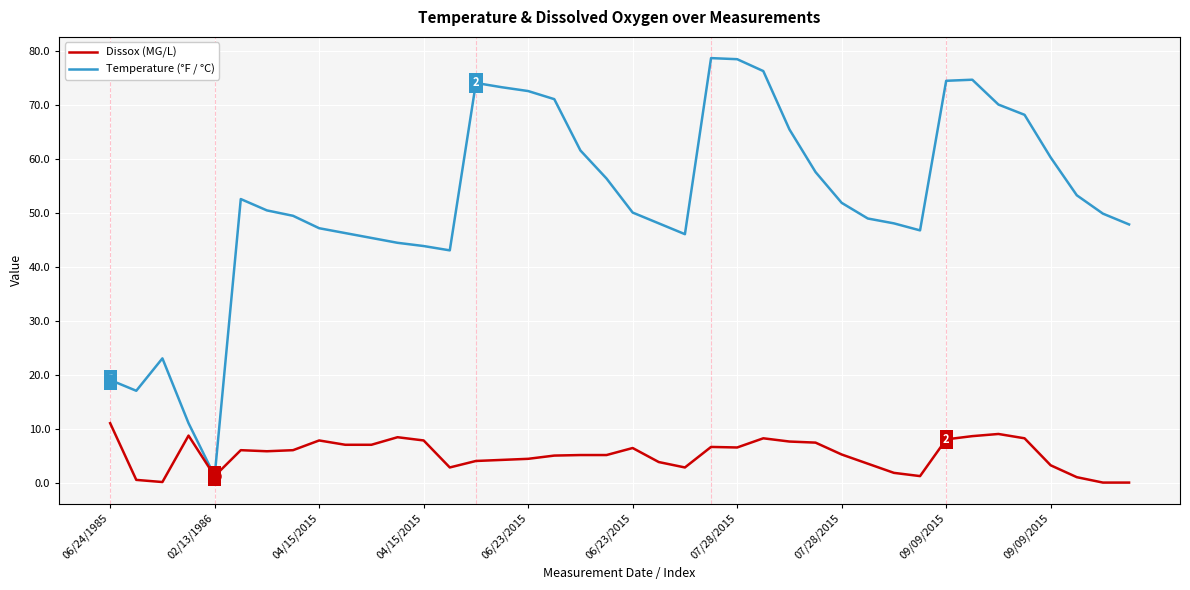

List the series in order of their overall mean, lowest first.

Dissox (MG/L), Temperature (°F / °C)